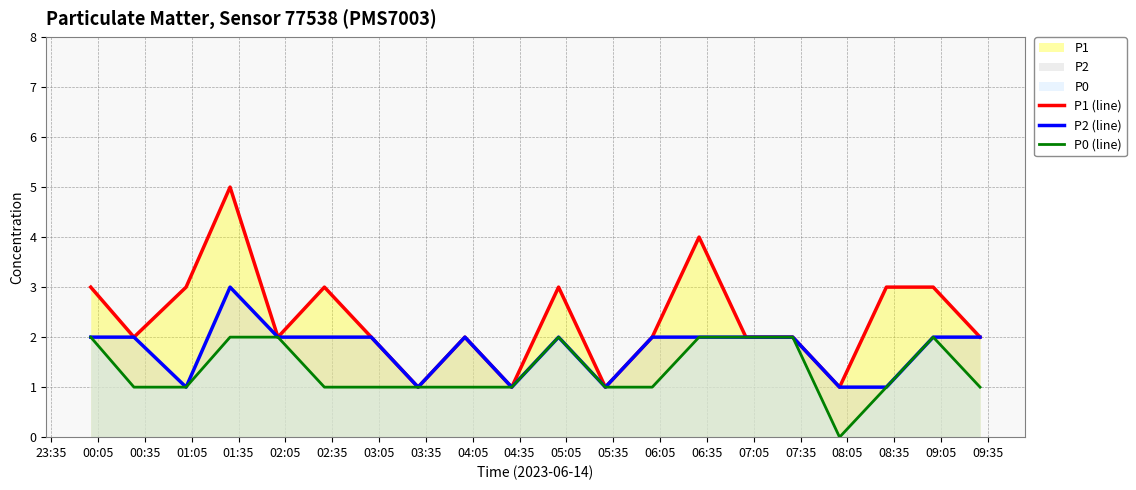

True or false: P0 (line) and P1 (line) intersect in this chart.

False